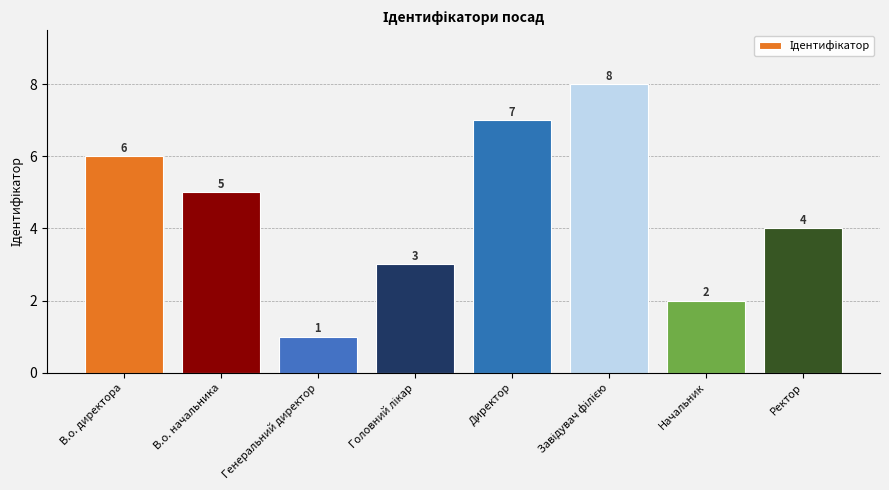

What is the change in value from В.о. директора to Начальник?

-4